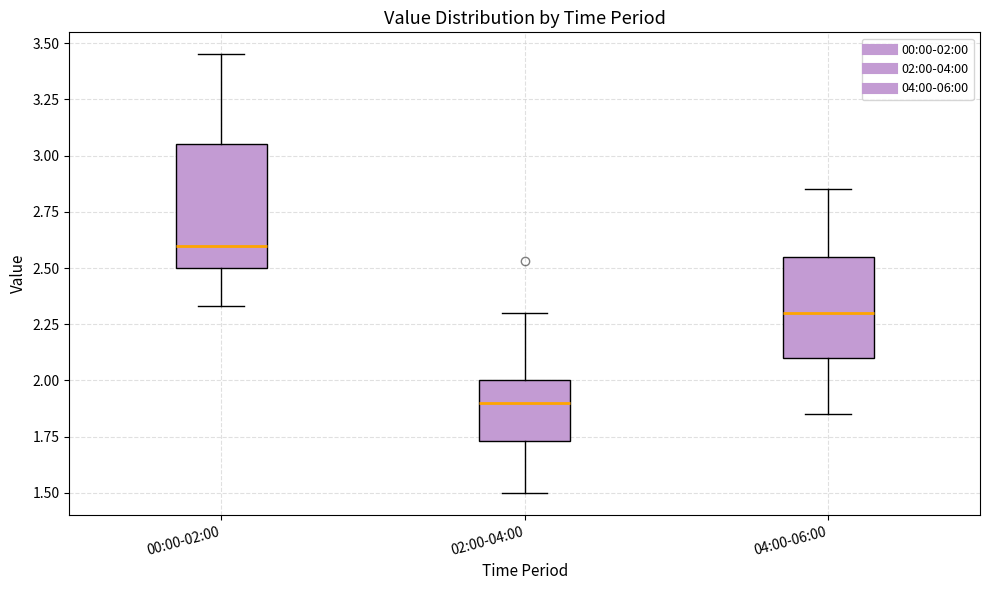

Comparing the boxes themselves (not the whiskers), which one is the tallest?

00:00-02:00